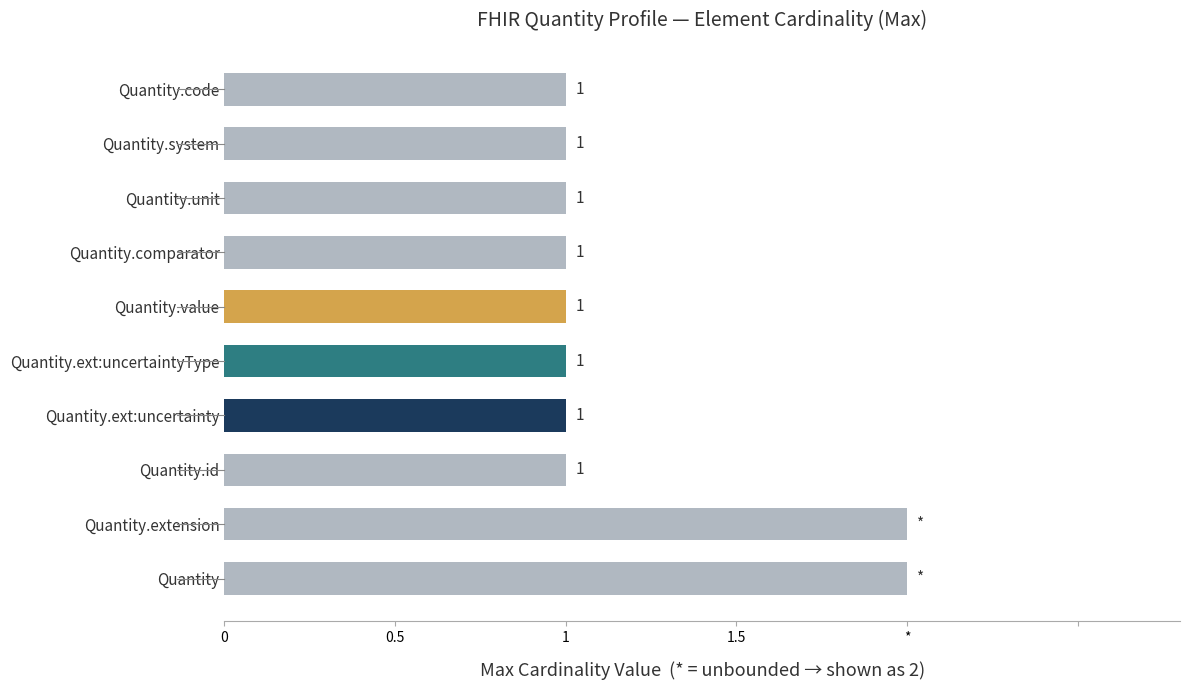

What is the difference between the maximum and minimum values?

1